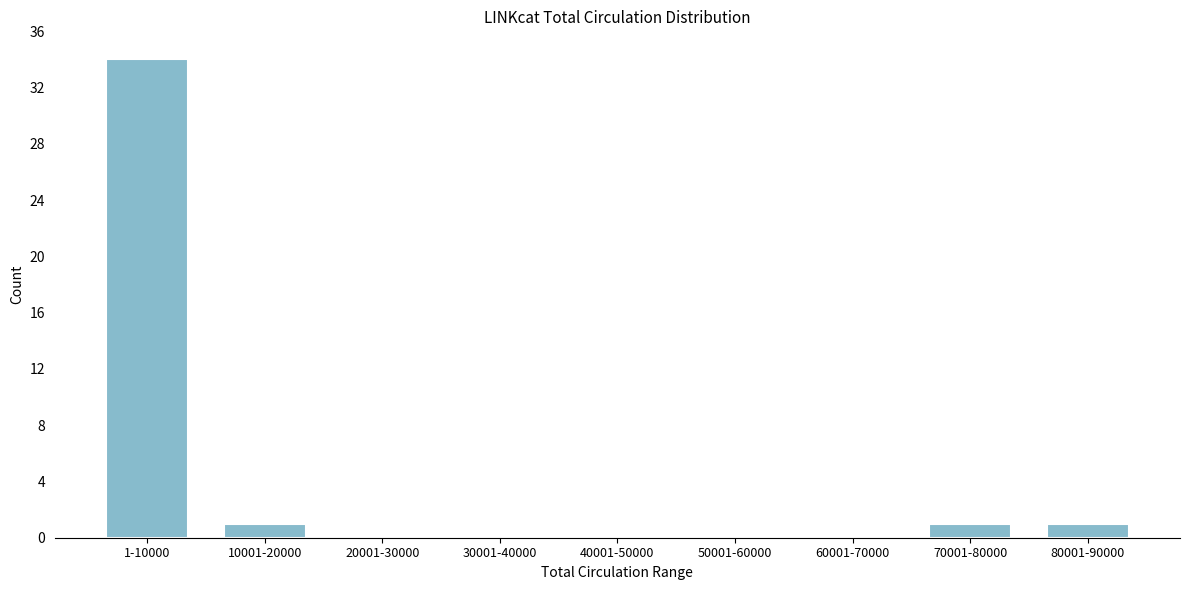

Reading left to right, extract all data points from this chart.

1-10000=34	10001-20000=1	20001-30000=0	30001-40000=0	40001-50000=0	50001-60000=0	60001-70000=0	70001-80000=1	80001-90000=1